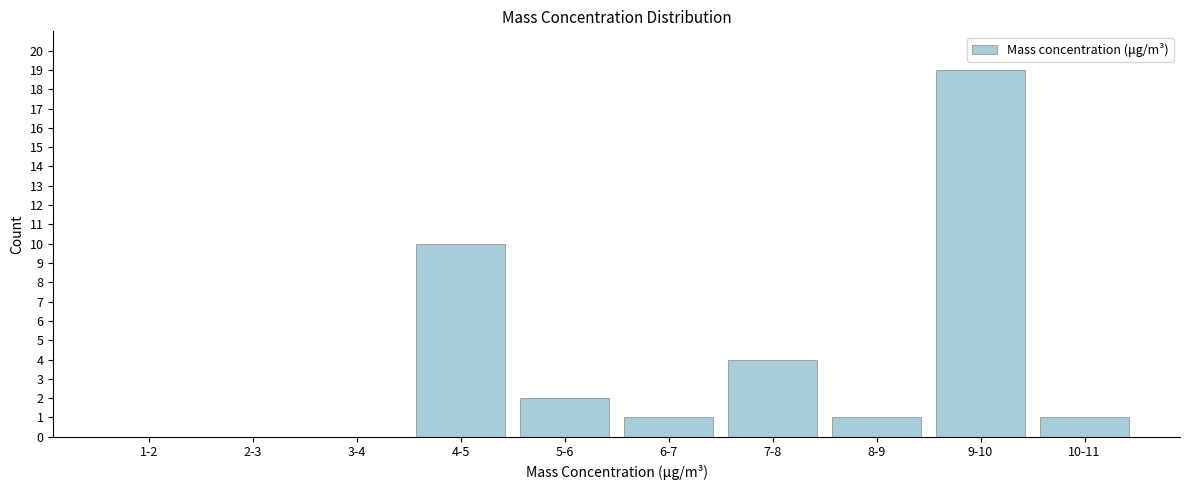

Reading left to right, transcribe all the data shown in this chart.

1-2=0	2-3=0	3-4=0	4-5=10	5-6=2	6-7=1	7-8=4	8-9=1	9-10=19	10-11=1